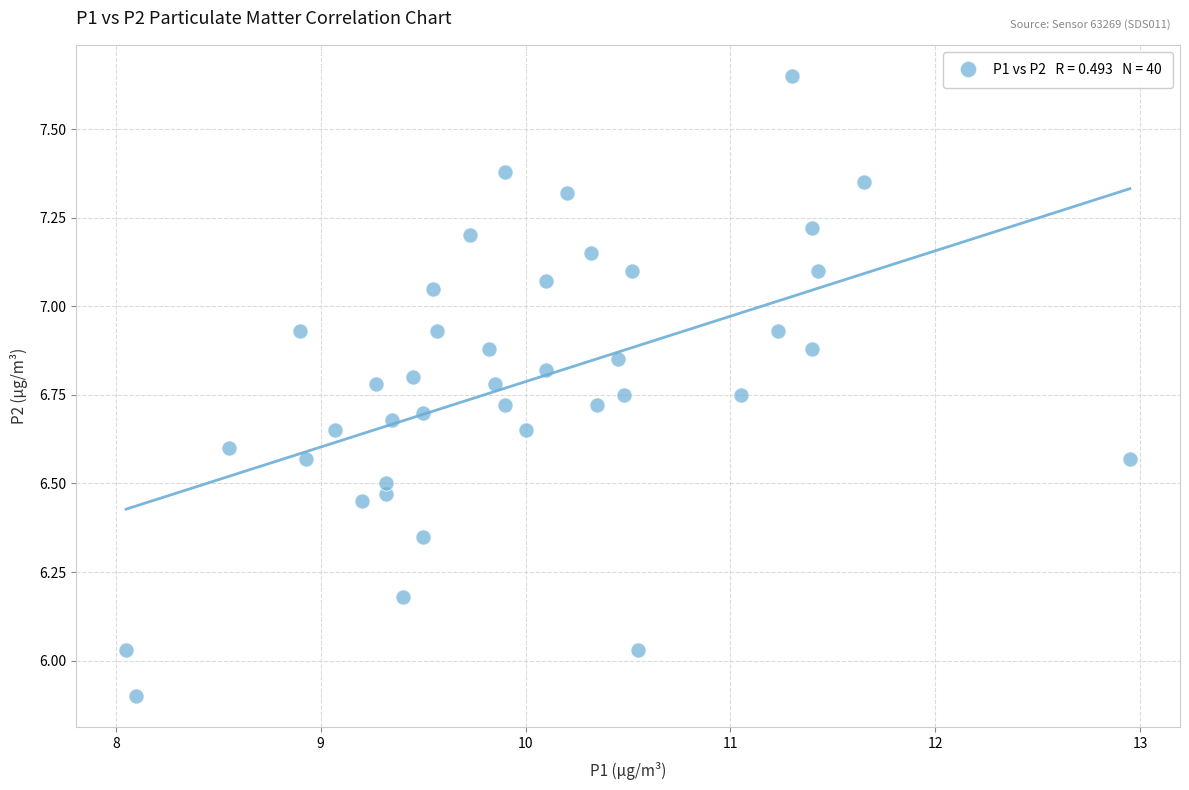

What is the range of X values (max minus min)?

4.9